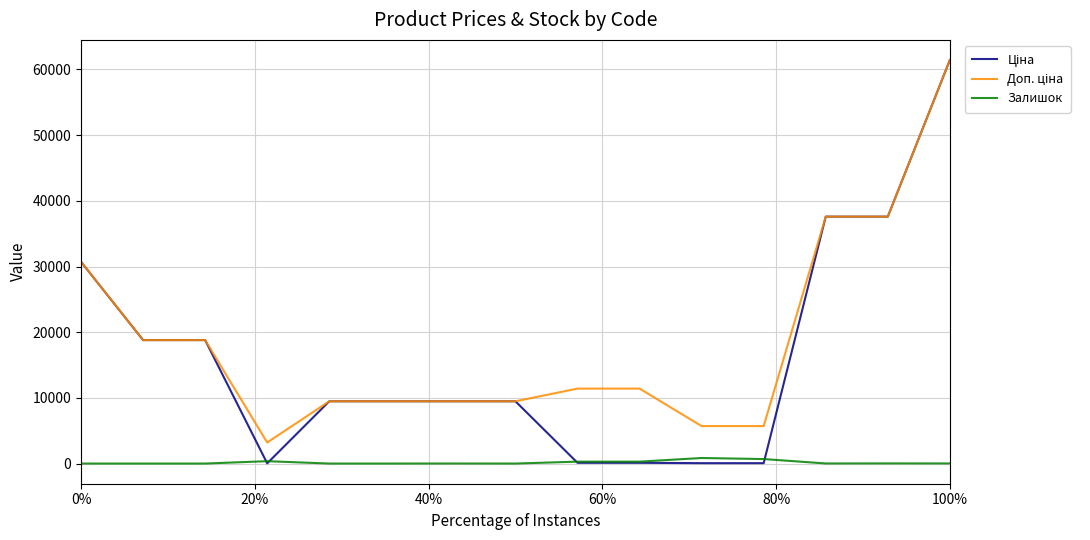

At which category is the sum across all series the highest?

100%